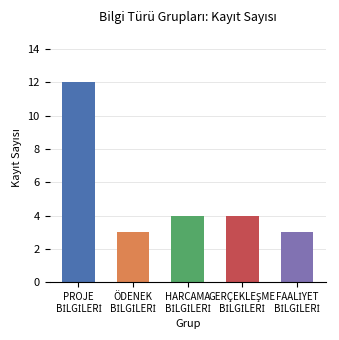

Approximately how many times larger is the value at FAALİYET BİLGİLERİ compared to GERÇEKLEŞME BİLGİLERİ?

0.8